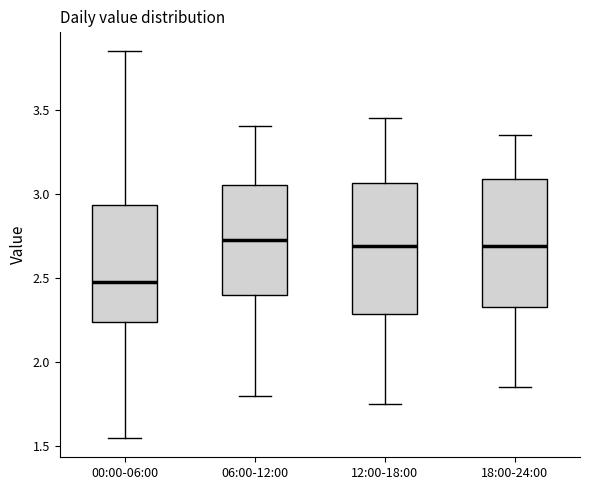

Reading left to right, transcribe this box plot: for each box, give where its median line is, the range the box spans, and where its two whiskers end, as read against the y-axis. The values are not printed on the chart, so give them approximately, as read against the axis.

00:00-06:00: median 2.50, box 2.25 to 2.95, whiskers 1.55 to 3.85
06:00-12:00: median 2.75, box 2.40 to 3.05, whiskers 1.80 to 3.40
12:00-18:00: median 2.70, box 2.30 to 3.05, whiskers 1.75 to 3.45
18:00-24:00: median 2.70, box 2.35 to 3.10, whiskers 1.85 to 3.35